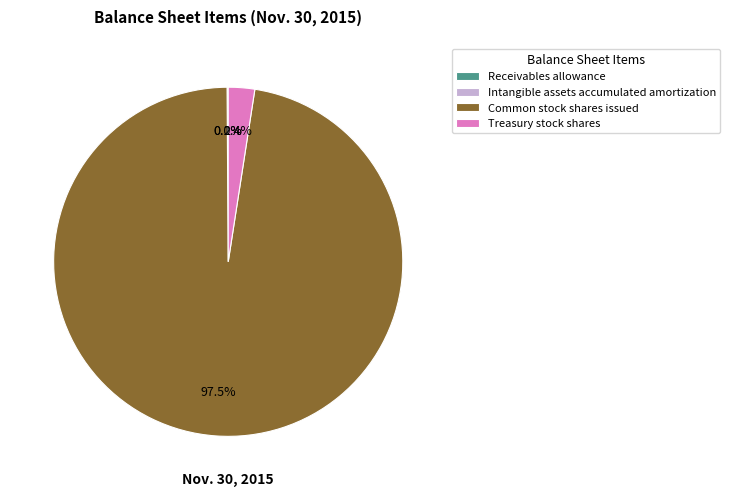

Which category accounts for the majority?

Common stock shares issued